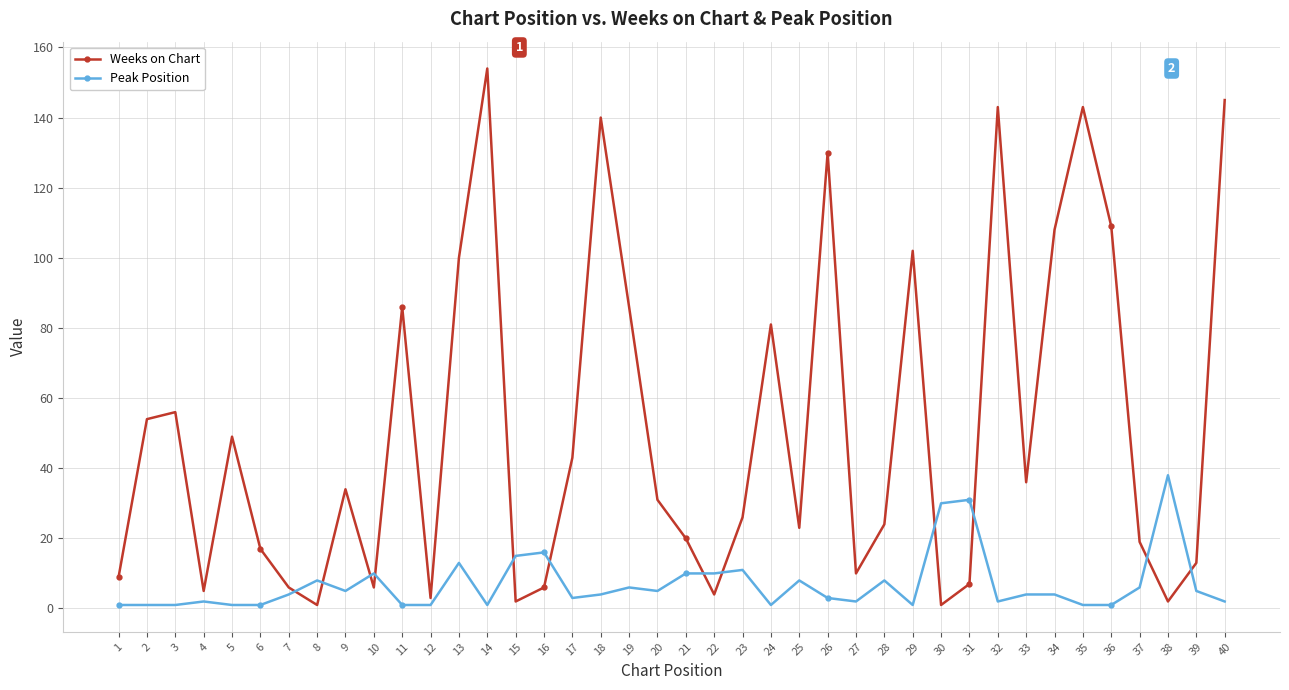

Reading right to left, extract all data points from this chart.

Weeks on Chart: 40=145	39=13	38=2	37=19	36=109	35=143	34=108	33=36	32=143	31=7	30=1	29=102	28=24	27=10	26=130	25=23	24=81	23=26	22=4	21=20	20=31	19=86	18=140	17=43	16=6	15=2	14=154	13=100	12=3	11=86	10=6	9=34	8=1	7=6	6=17	5=49	4=5	3=56	2=54	1=9
Peak Position: 40=2	39=5	38=38	37=6	36=1	35=1	34=4	33=4	32=2	31=31	30=30	29=1	28=8	27=2	26=3	25=8	24=1	23=11	22=10	21=10	20=5	19=6	18=4	17=3	16=16	15=15	14=1	13=13	12=1	11=1	10=10	9=5	8=8	7=4	6=1	5=1	4=2	3=1	2=1	1=1